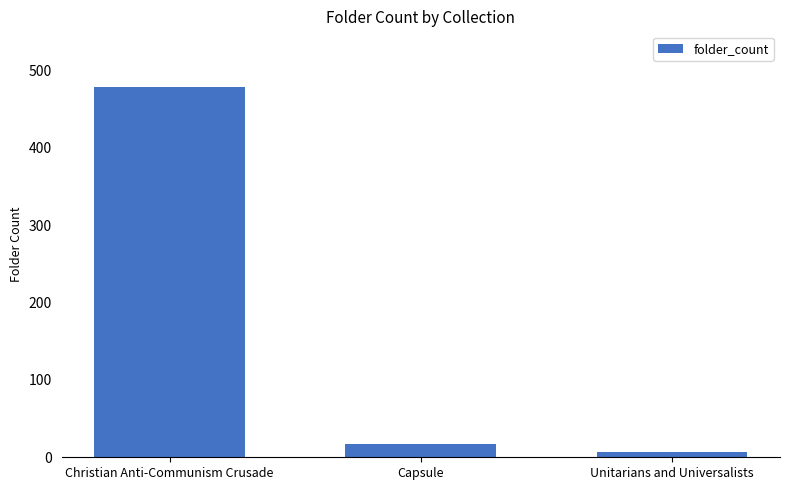

What is the smallest value displayed?

7